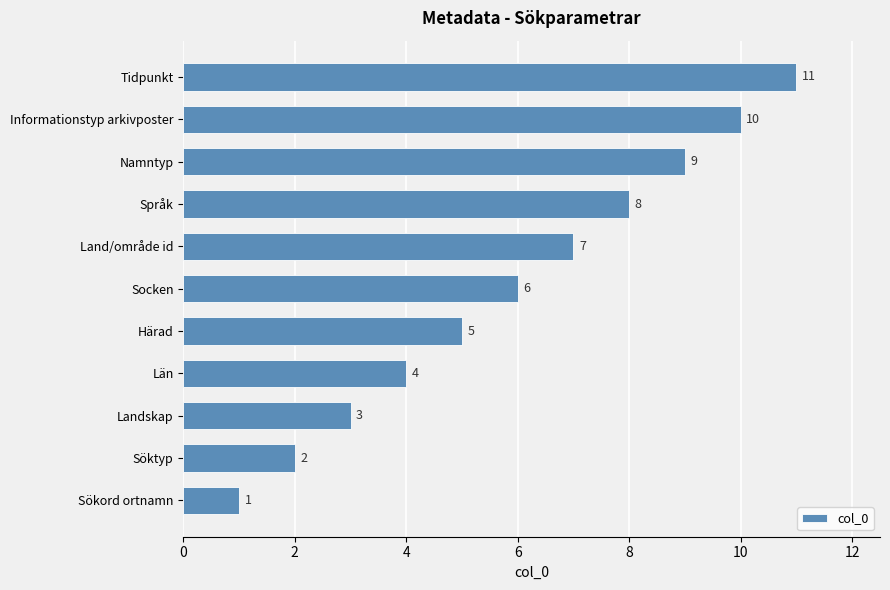

Rank the categories by value from lowest to highest.

Sökord ortnamn, Söktyp, Landskap, Län, Härad, Socken, Land/område id, Språk, Namntyp, Informationstyp arkivposter, Tidpunkt